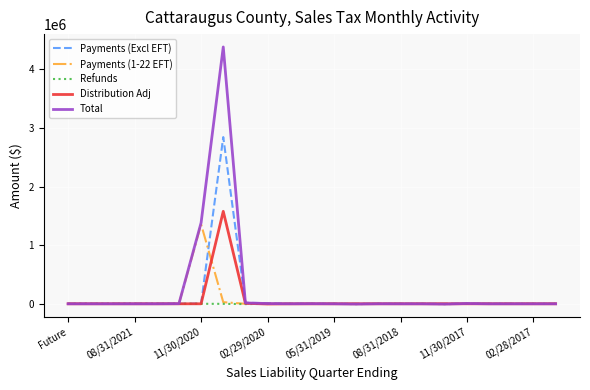

Which series has the widest spread of values?

Total